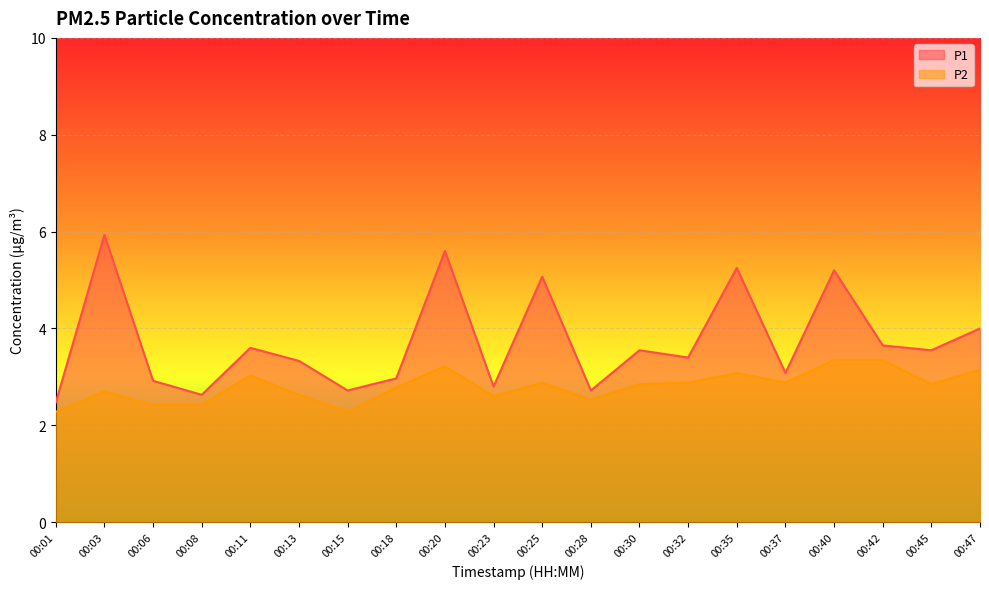

At how many categories does at least one series exceed 4?

5